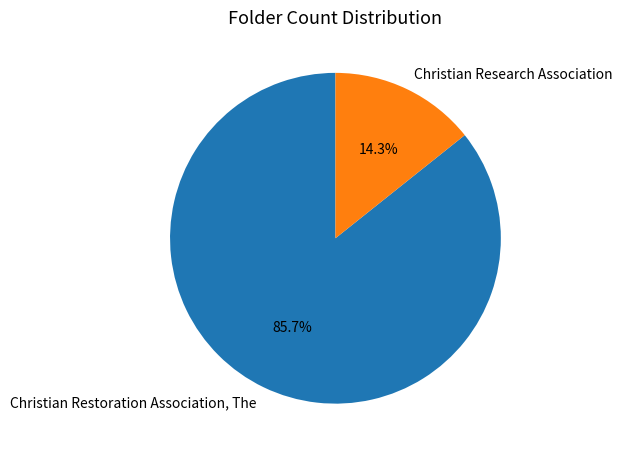

What is the majority slice?

Christian Restoration Association, The